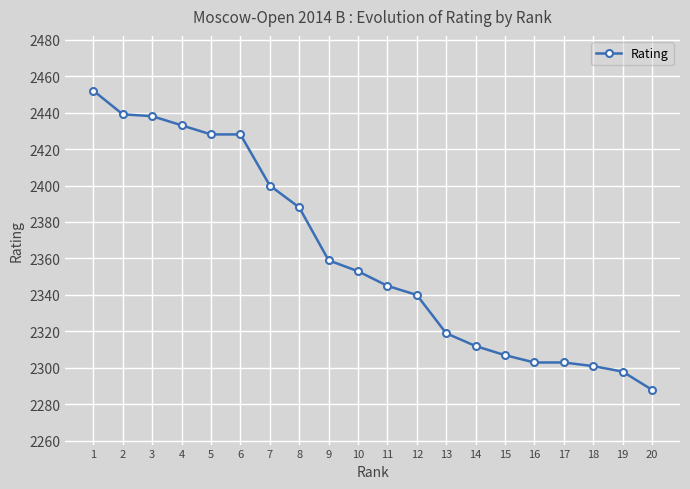

The chart shows a value of 3450 at 4. True or false?

False